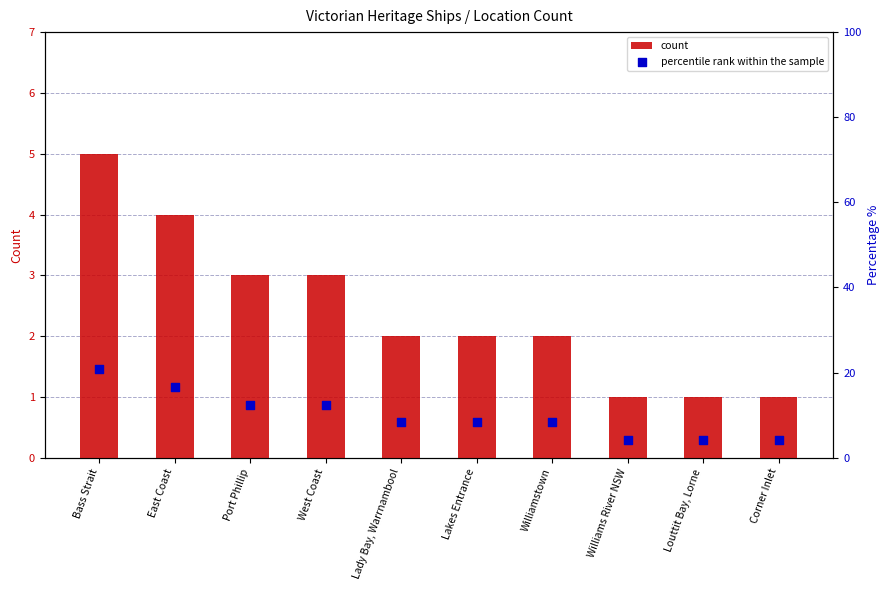

Is the value of count at Lakes Entrance greater than the value of percentile rank within the sample at West Coast?

No